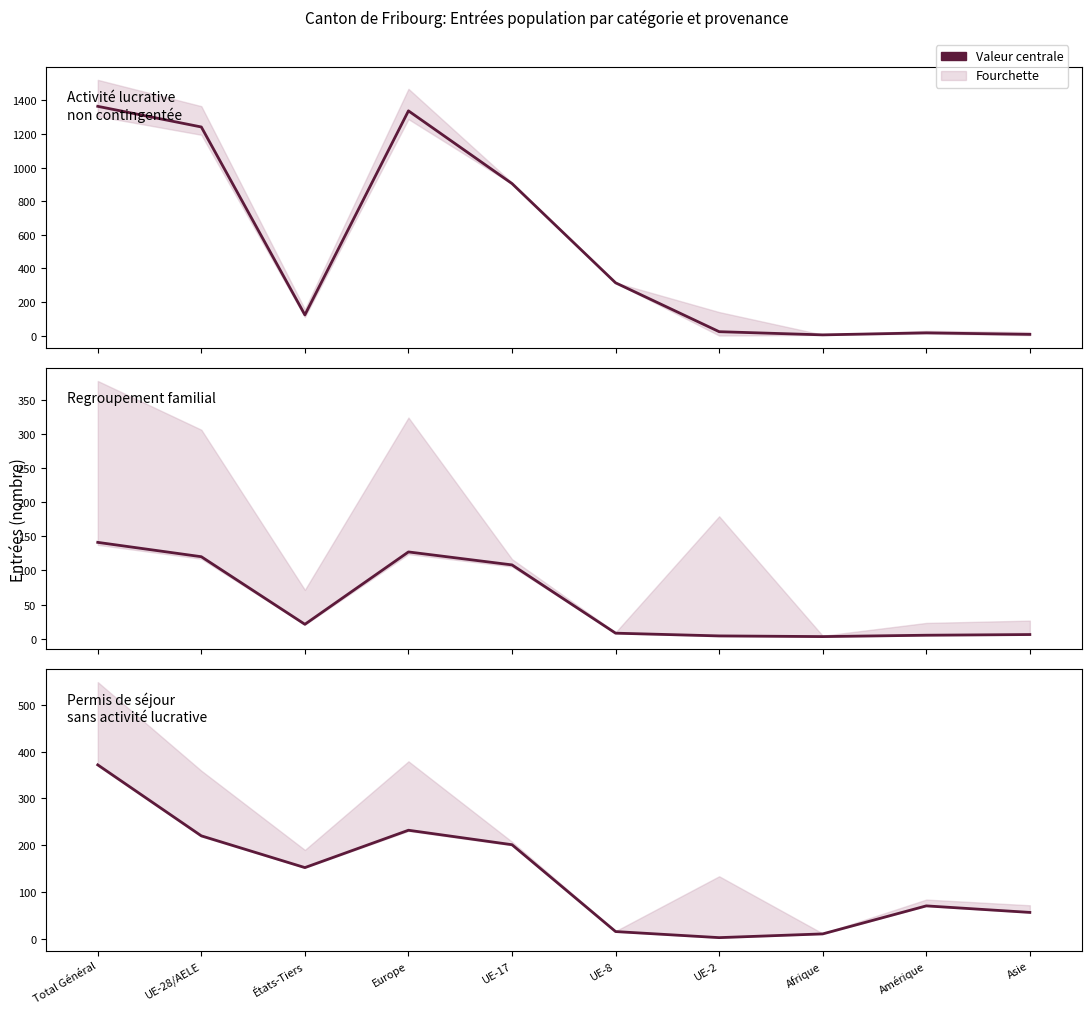

At which category does Permis séjour
sans activité lucrative reach its first local valley?

États-Tiers